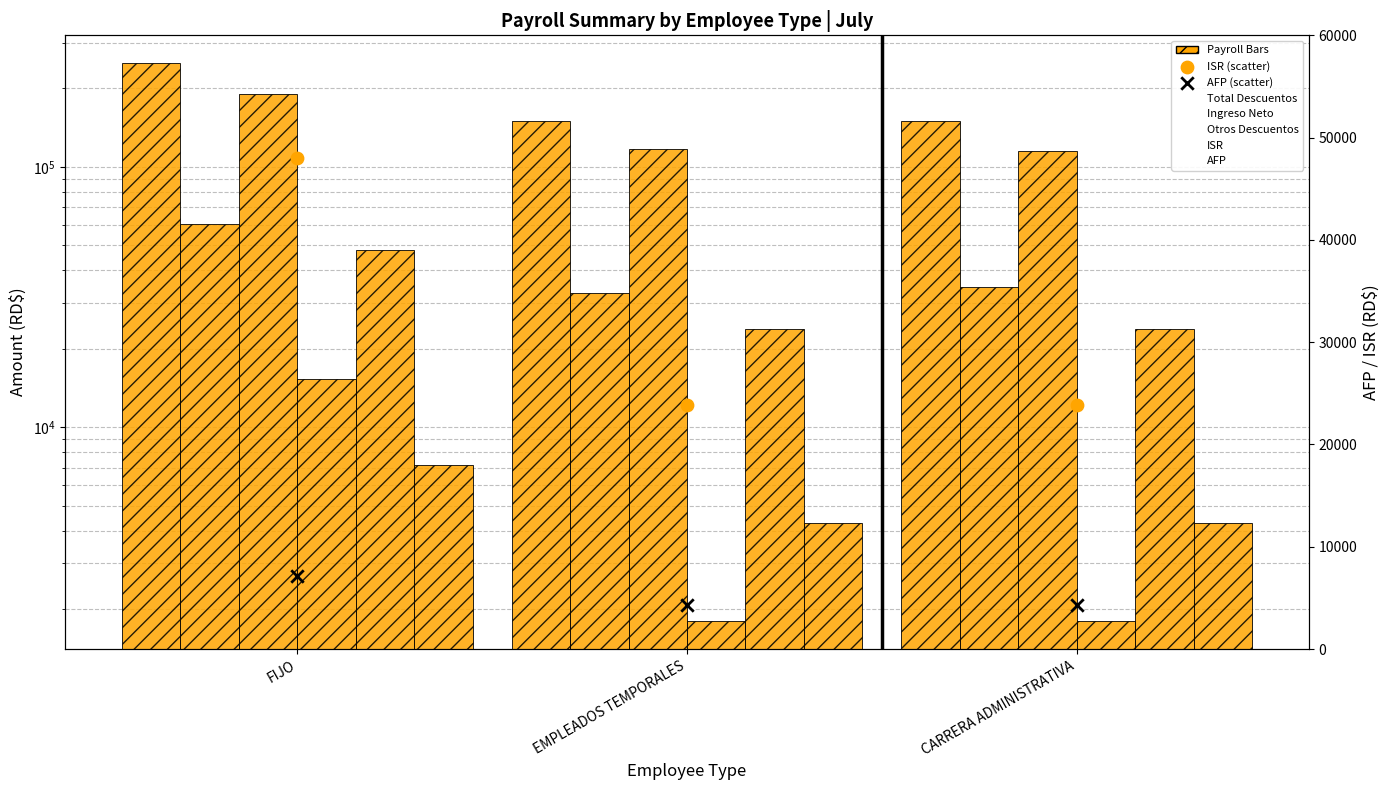

Which series has the widest spread of Y values?

Otros Descuentos